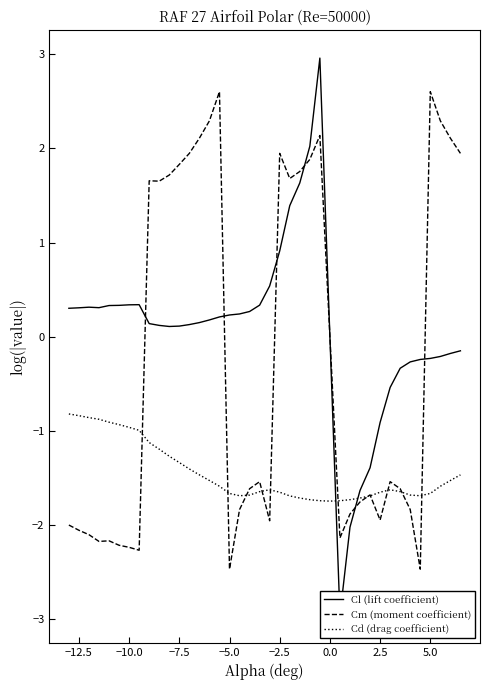

What is the total value across all series at −12.5?

-2.6